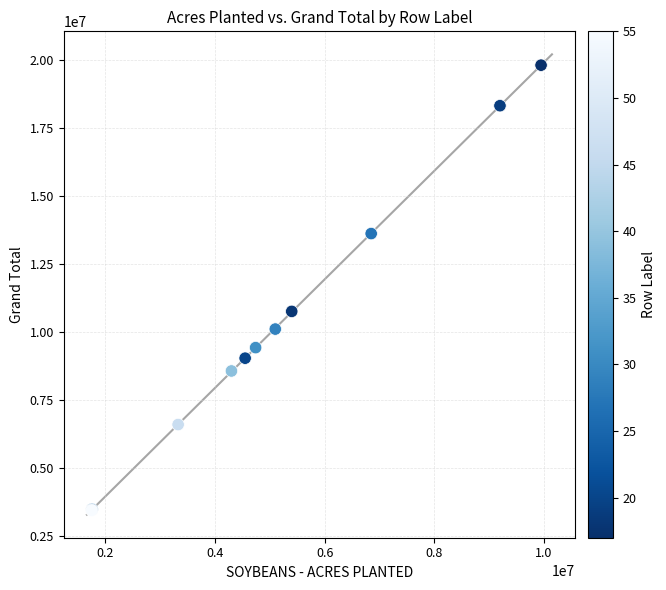

What Y value in the scatter plot is closest to 11630000?

10760000